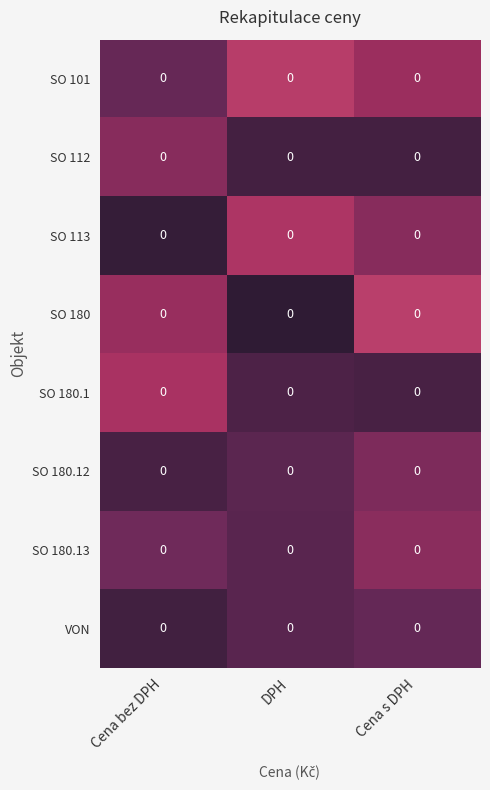

The value of SO 180.1 at Cena bez DPH is 0.0. True or false?

True